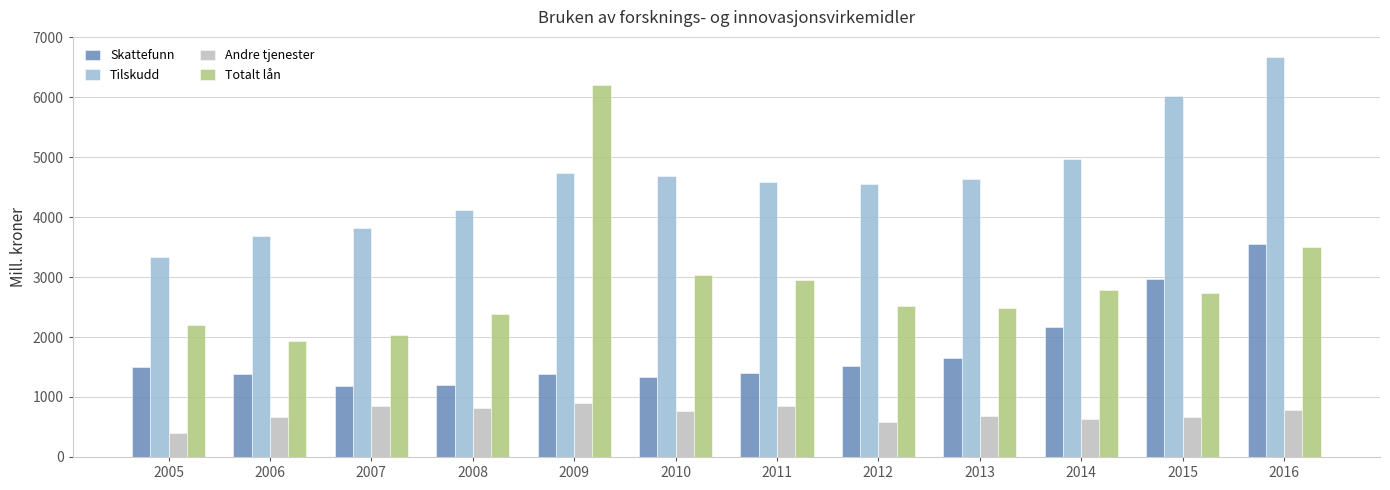

The value of Totalt lån at 2009 is 6208.7. True or false?

True